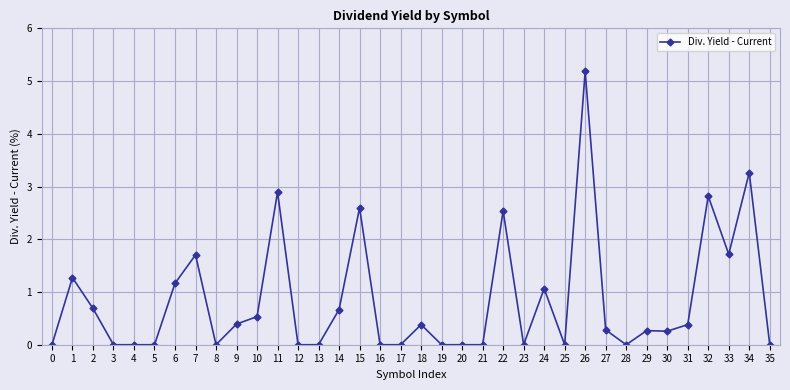

True or false: the data has more than 0 interior local peaks.

True